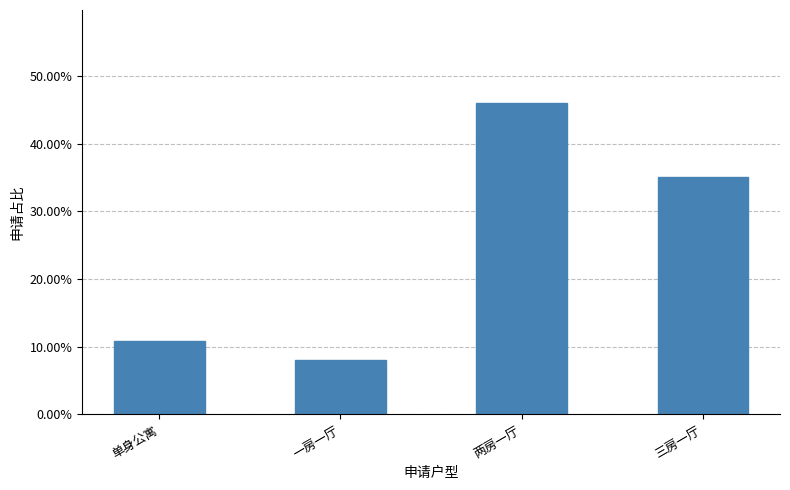

What is the label of the 1st bar from the left?

单身公寓